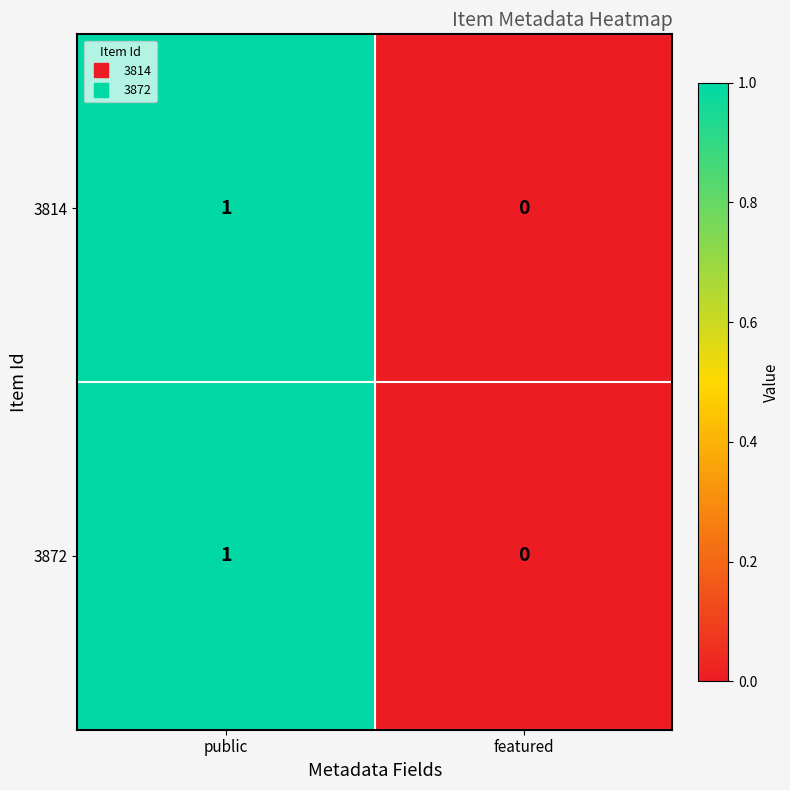

At which category does the chart reach its peak across all series?

public